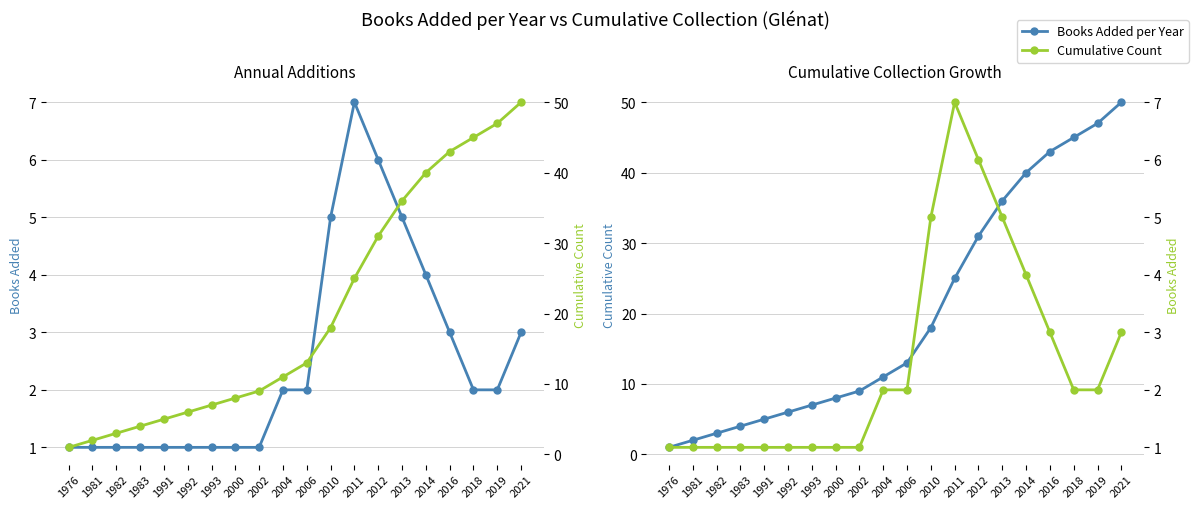

True or false: Cumulative Count and Books Added per Year intersect in this chart.

False